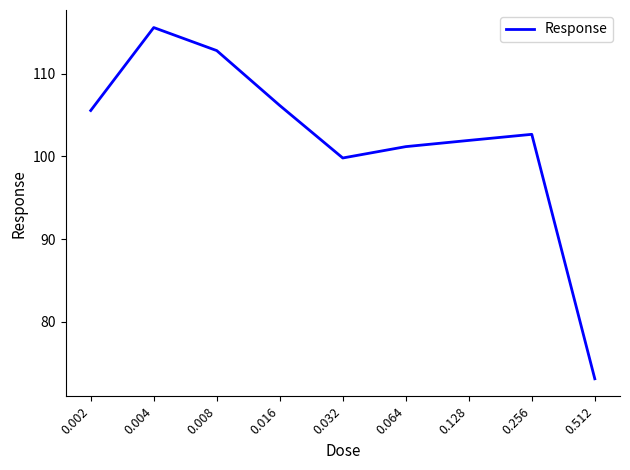

What is the difference between the values at 0.512 and 0.128?

28.8